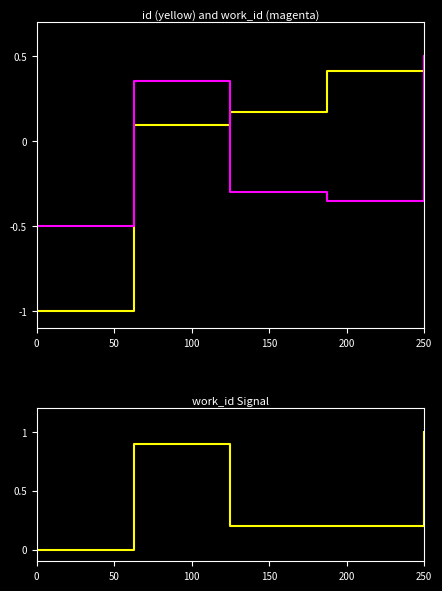

True or false: work_id has more than 0 points higher than both neighbors.

True